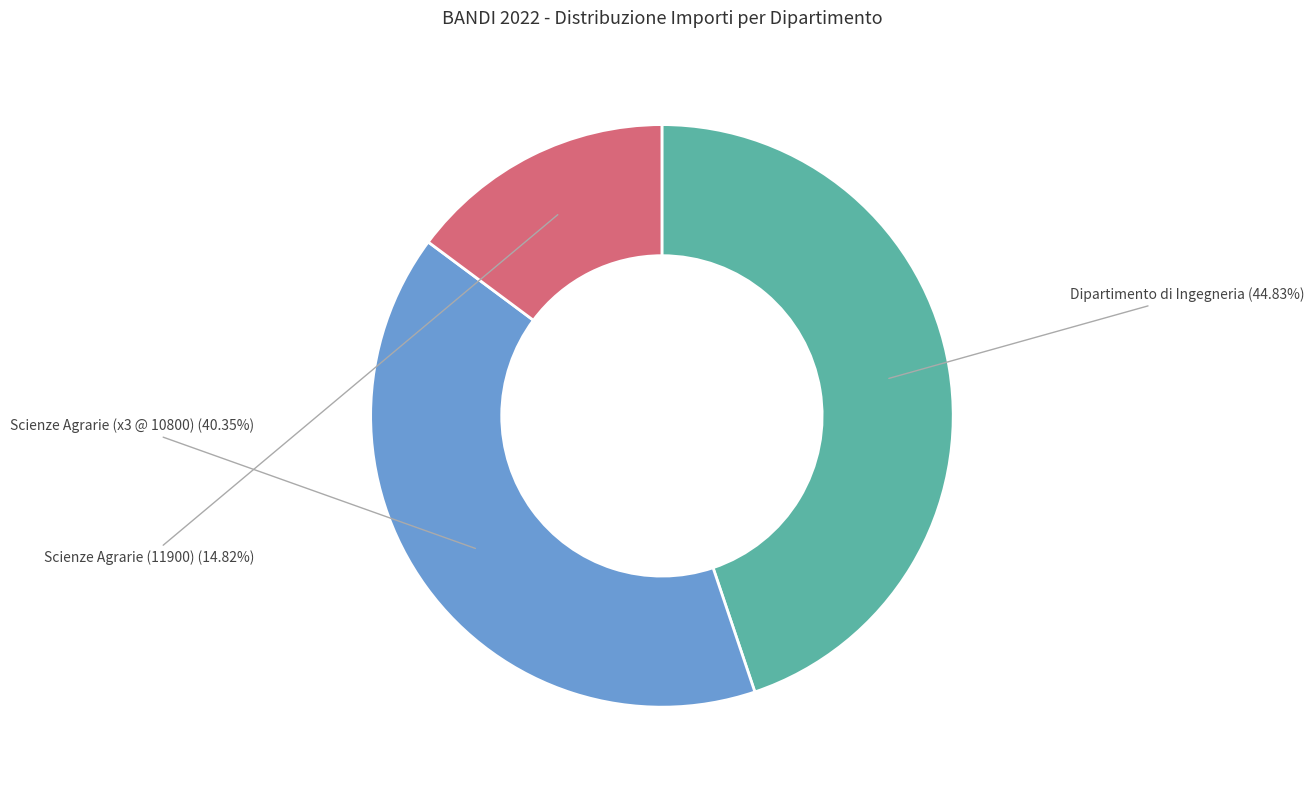

Approximately how many times larger is the value at Scienze Agrarie (11900) compared to Scienze Agrarie (x3 @ 10800)?

0.4